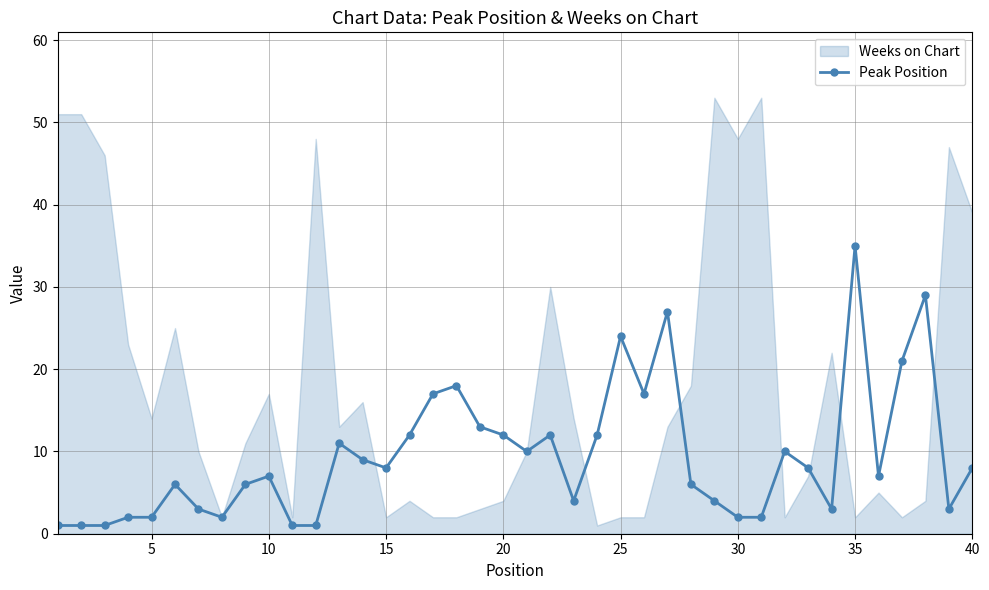

True or false: Peak Position has more than 1 points higher than both neighbors.

True